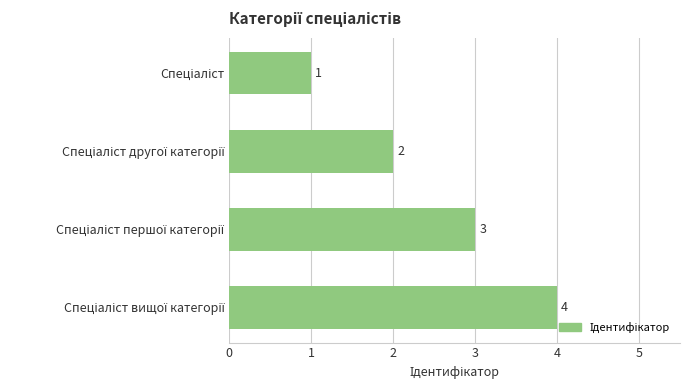

What is the maximum value shown in the chart?

4